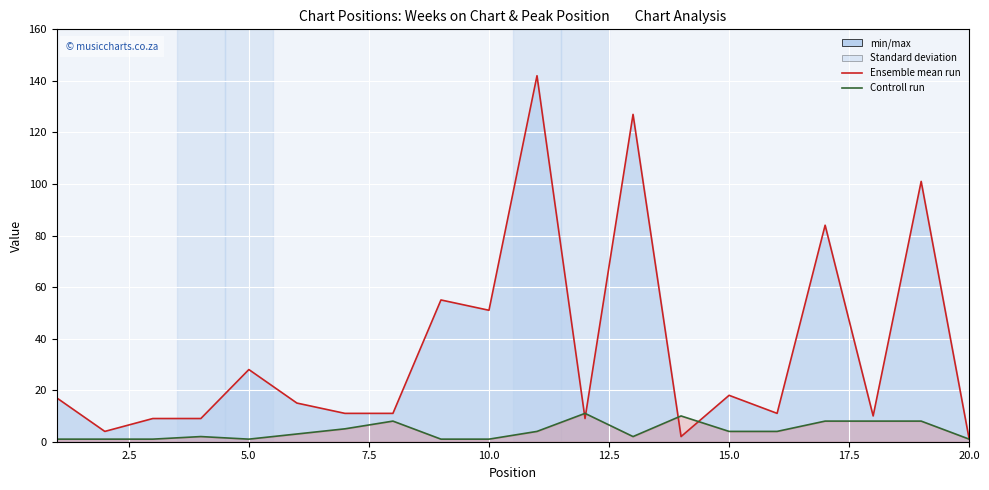

At 20.0, list the series in order from largest to smallest.

Ensemble mean run (Weeks), Controll run (Peak Pos)